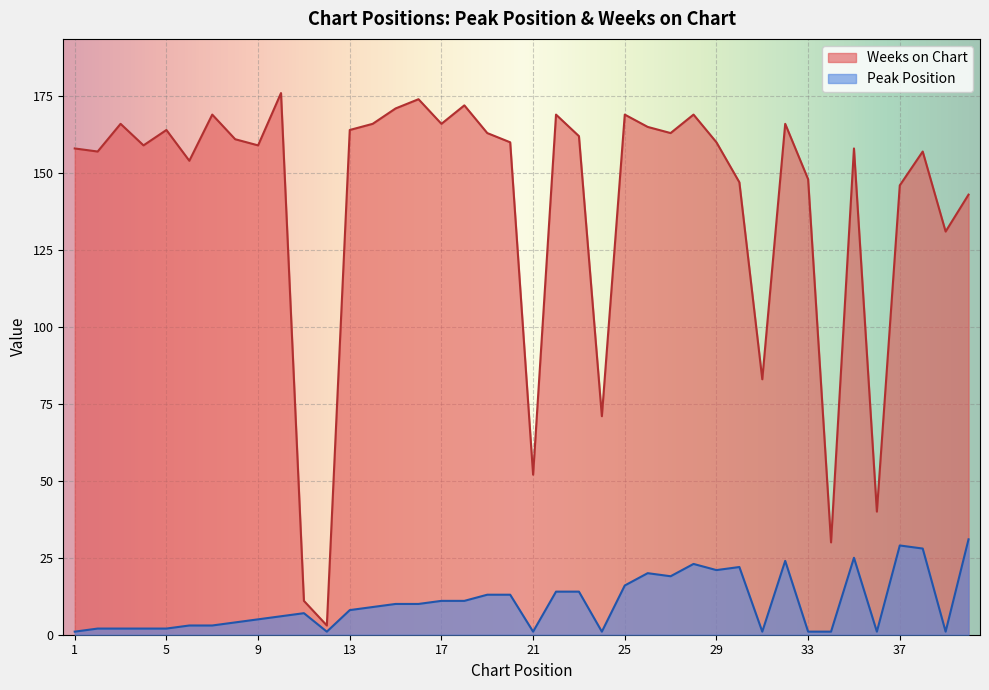

True or false: Weeks on Chart and Peak Position intersect in this chart.

False